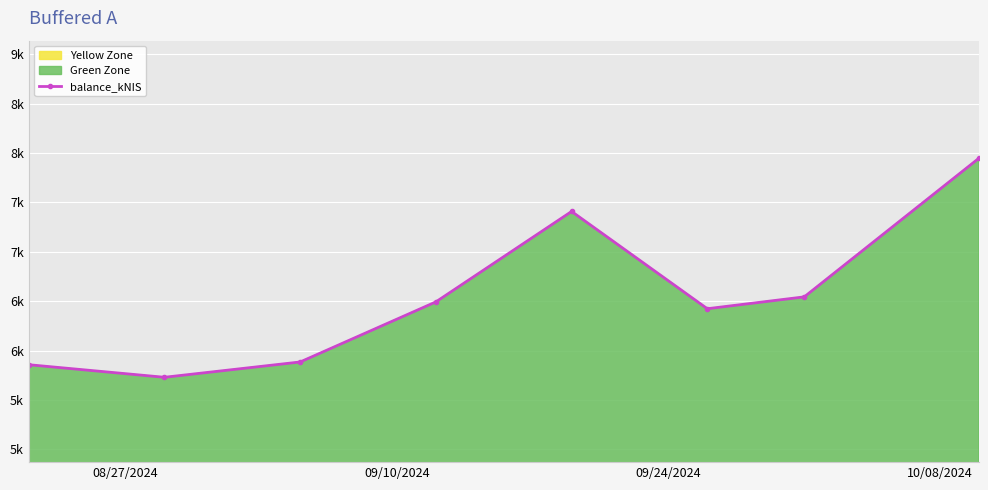

How many points are lower than both their immediate neighbors (excluding endpoints)?

2